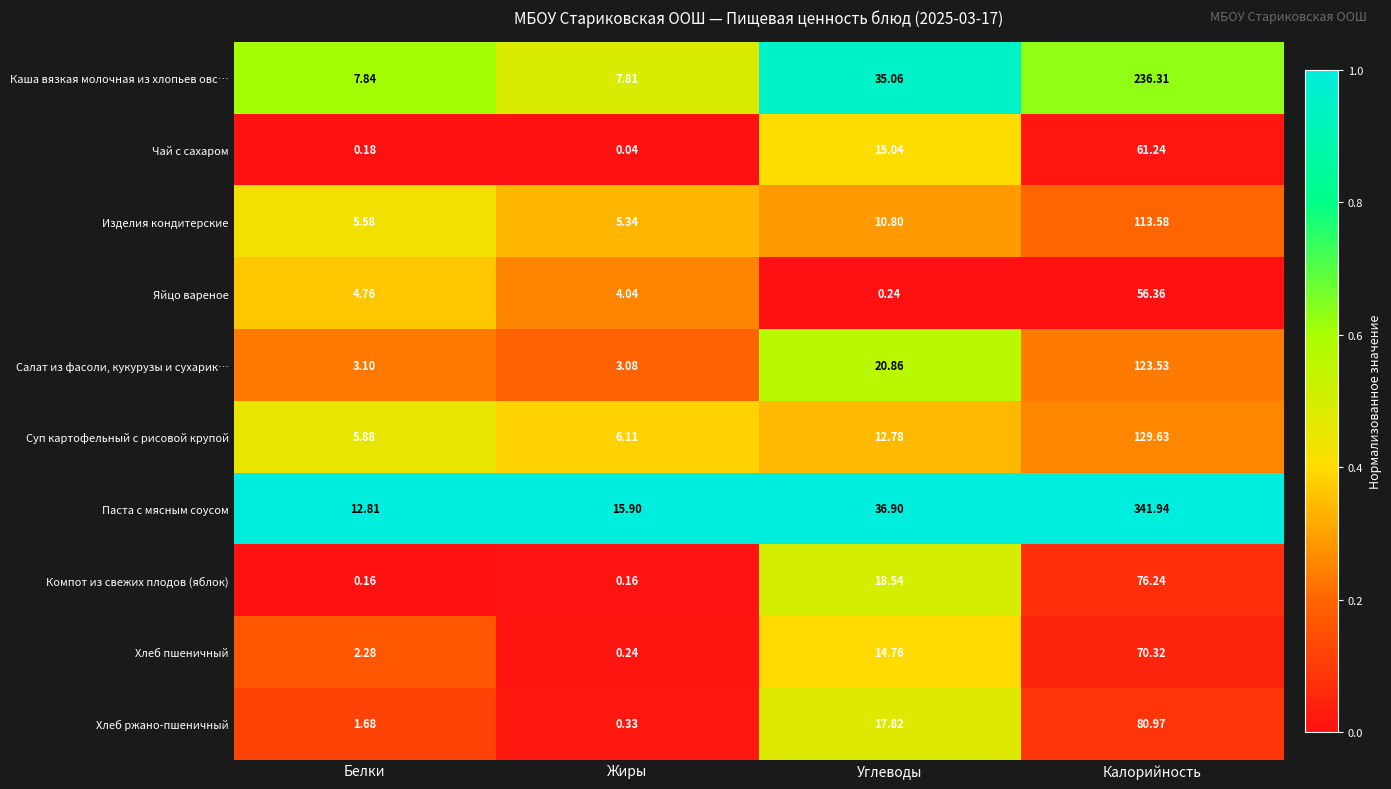

Which series has the largest range (max minus min)?

Паста с мясным соусом